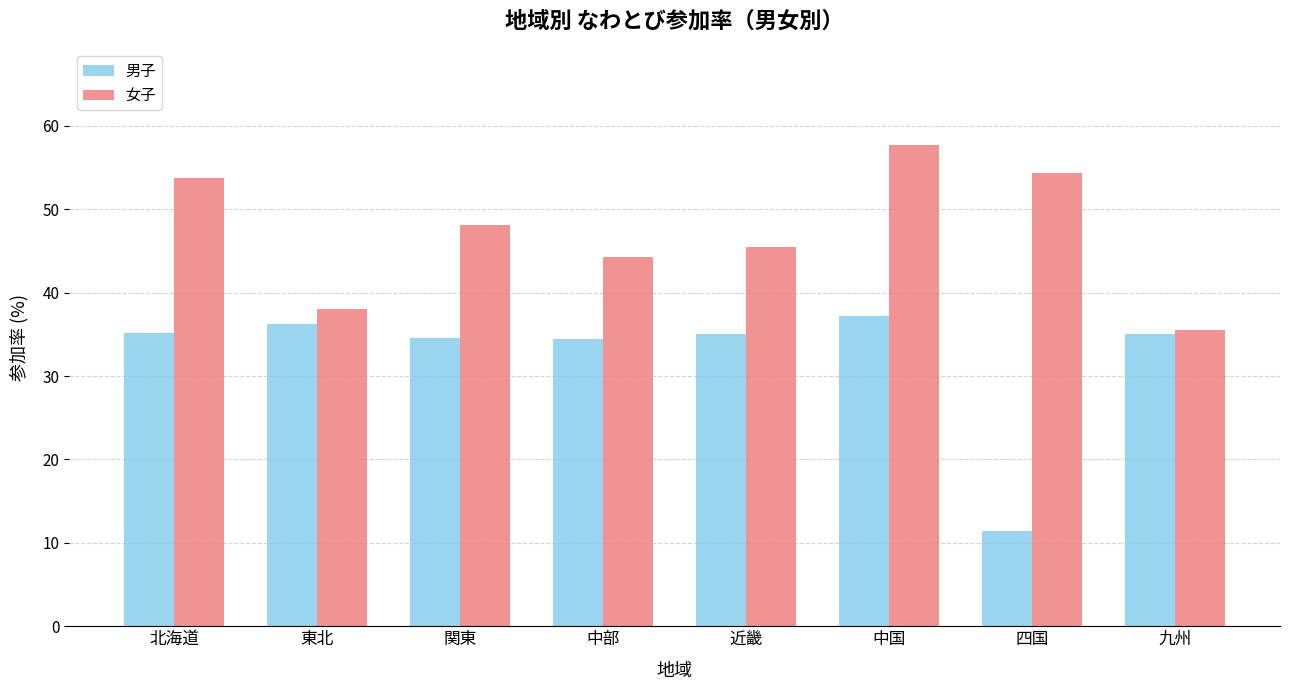

The 男子 series shows 9.4 at 関東. True or false?

False